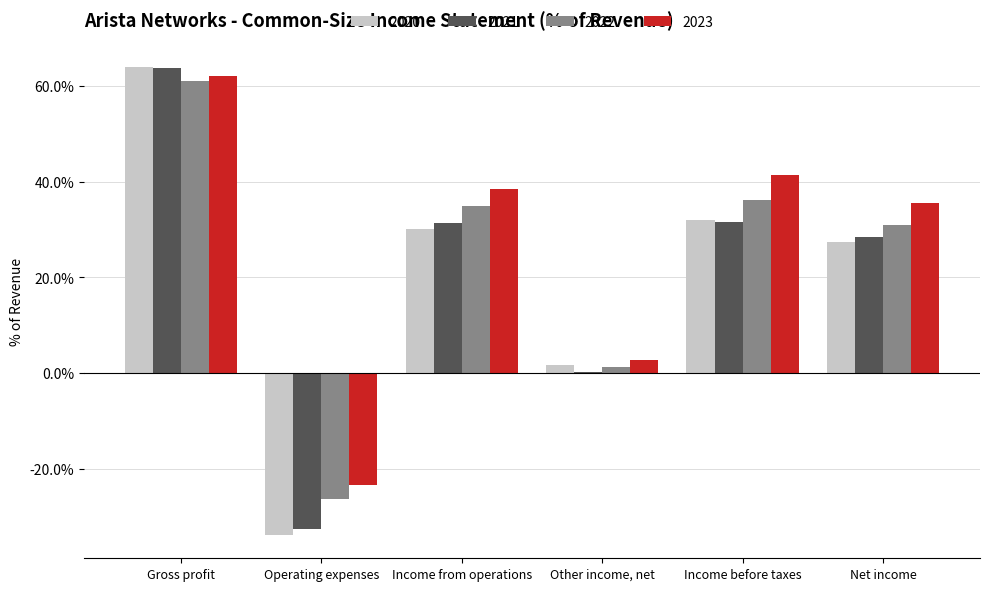

Where is 2021 nearest to the value 0?

Other income, net